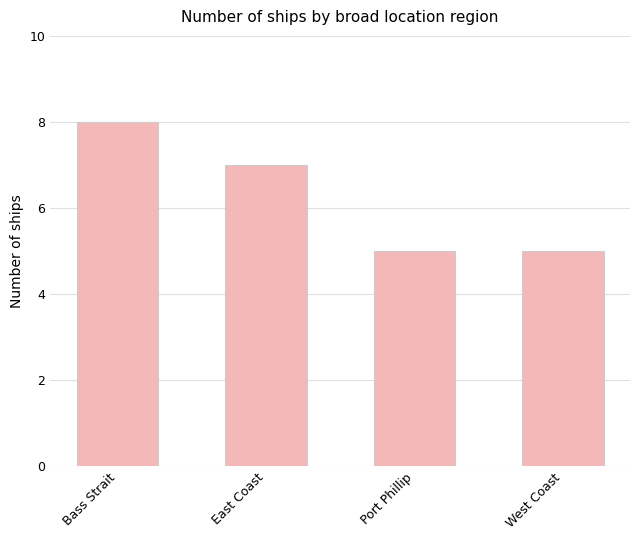

What is the minimum value shown in the chart?

5